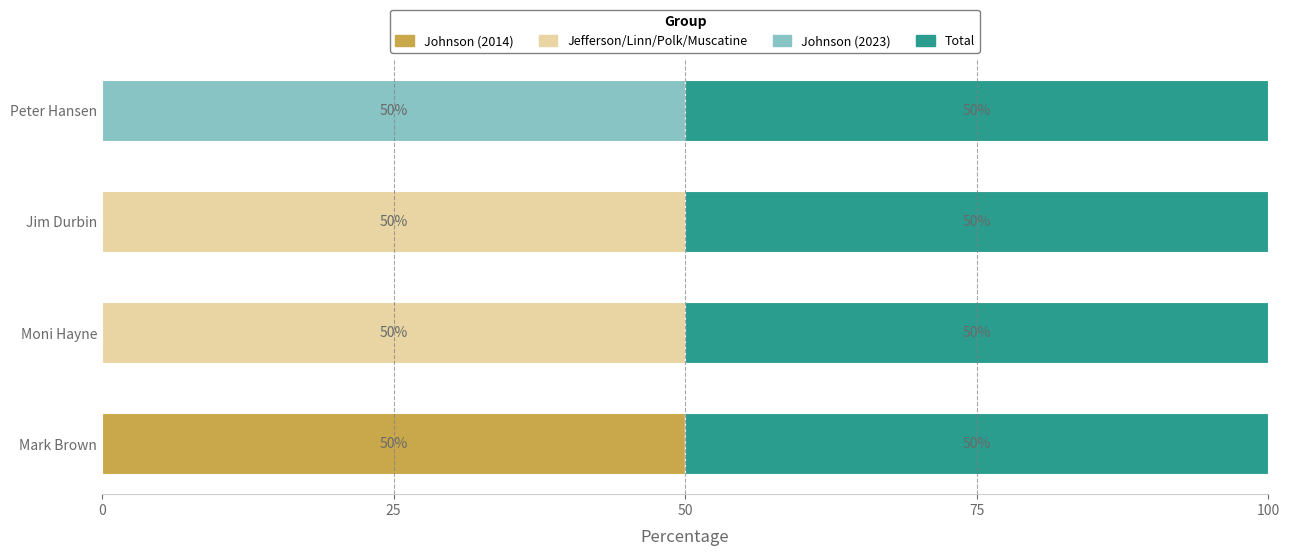

What is the maximum value for Johnson (2014)?

50